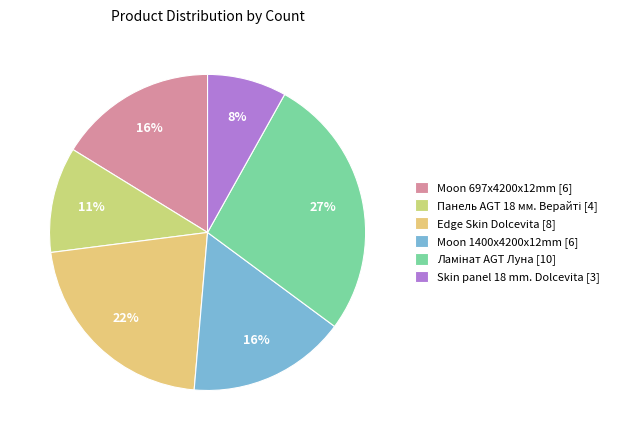

What percentage is NOT represented by Edge Skin Dolcevita?

78.4%